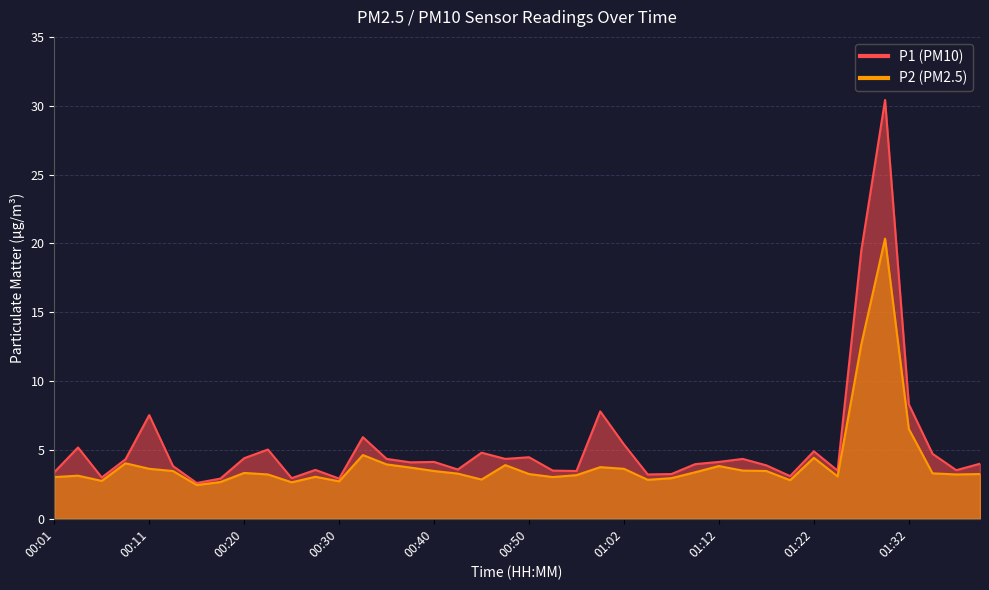

What are all the series names shown in the legend?

P1, P2